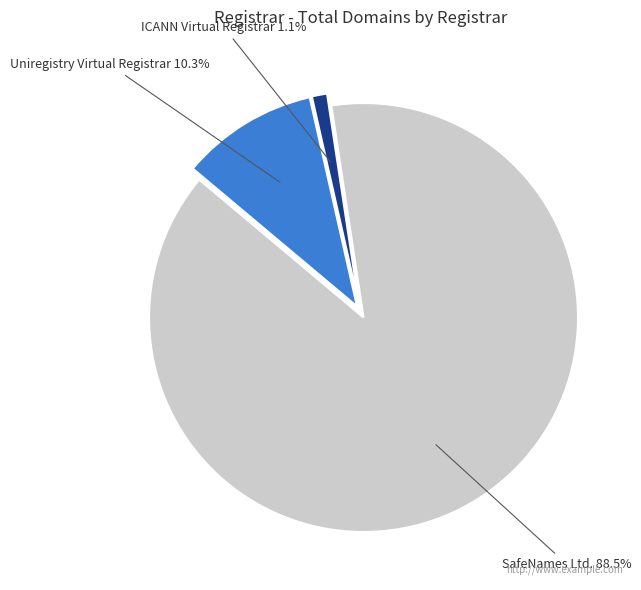

Does any single category account for the majority?

Yes